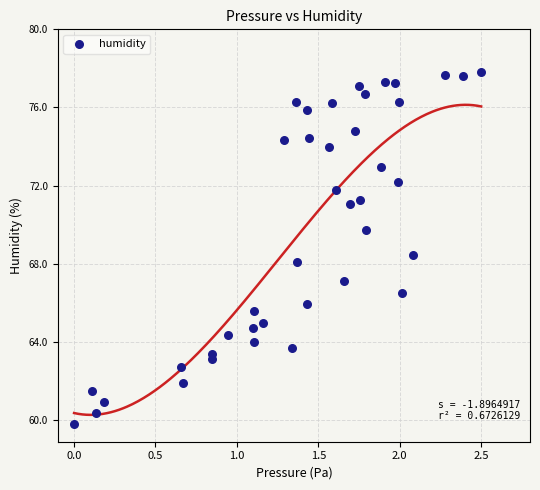

What is the range of X values (max minus min)?

2.5